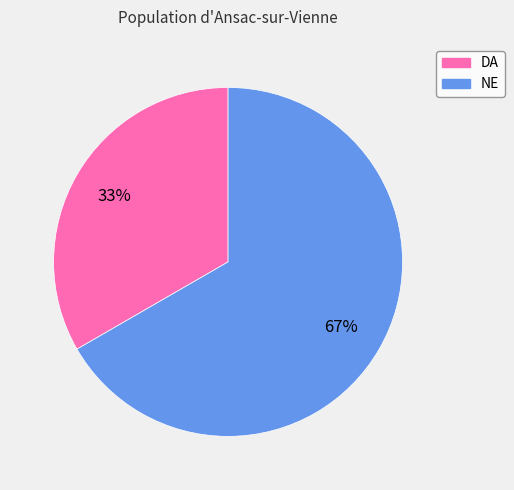

True or false: NE accounts for 52% of the total.

False